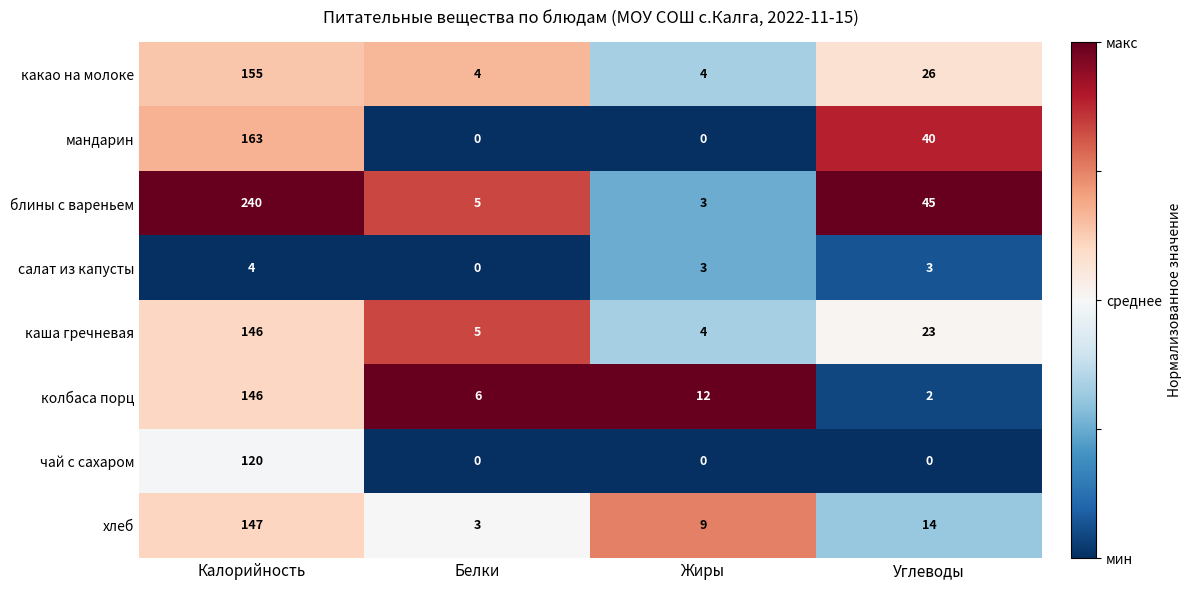

What is the total value across all series at Жиры?

35